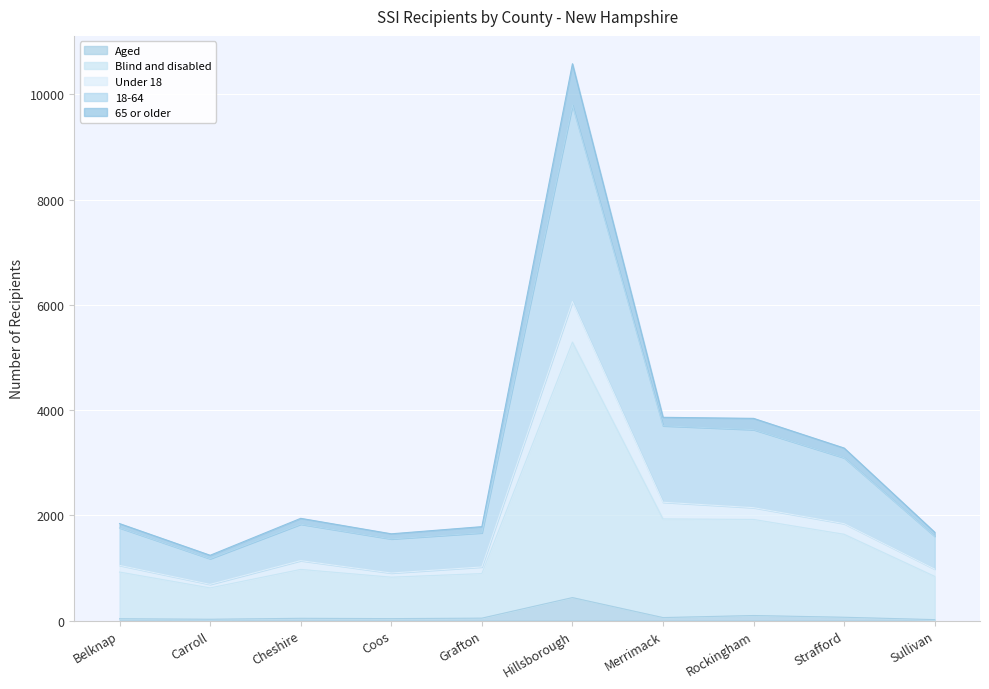

True or false: Aged and 65 or older cross at least once.

False